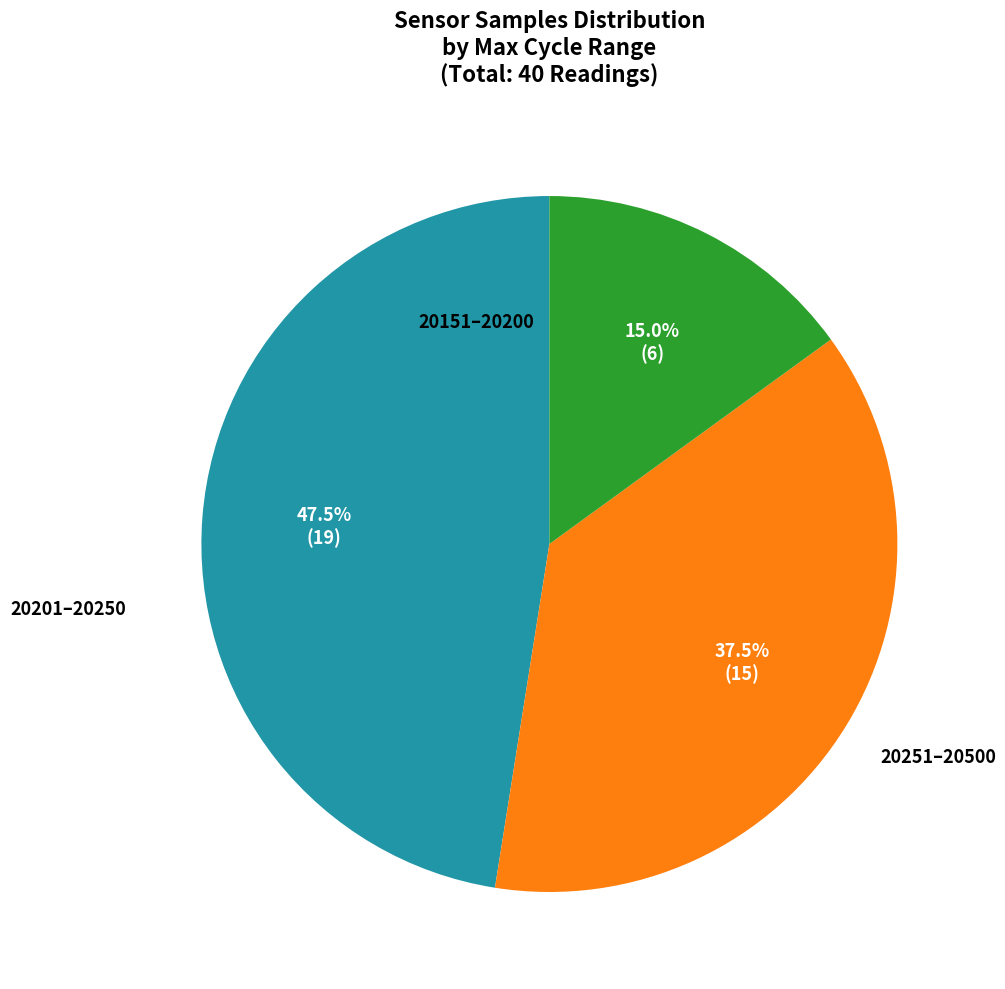

Is there any slice that represents more than half of the pie?

No